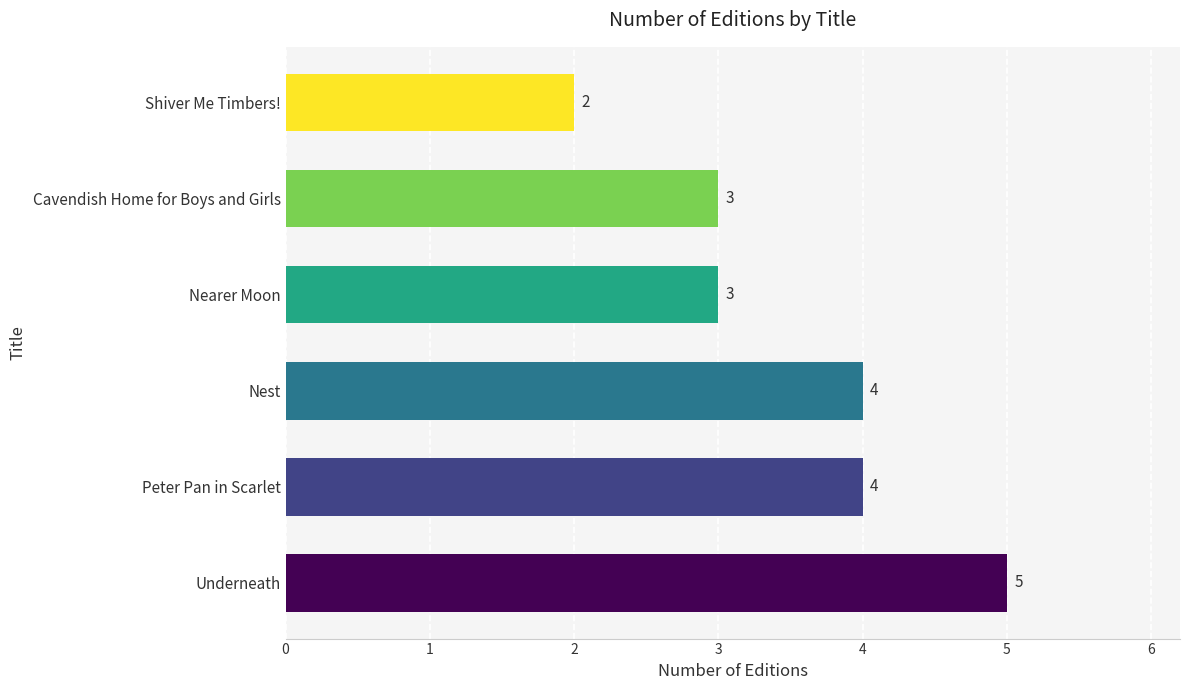

Reading top to bottom, list all the values displayed in this chart.

Shiver Me Timbers!=2	Cavendish Home for Boys and Girls=3	Nearer Moon=3	Nest=4	Peter Pan in Scarlet=4	Underneath=5